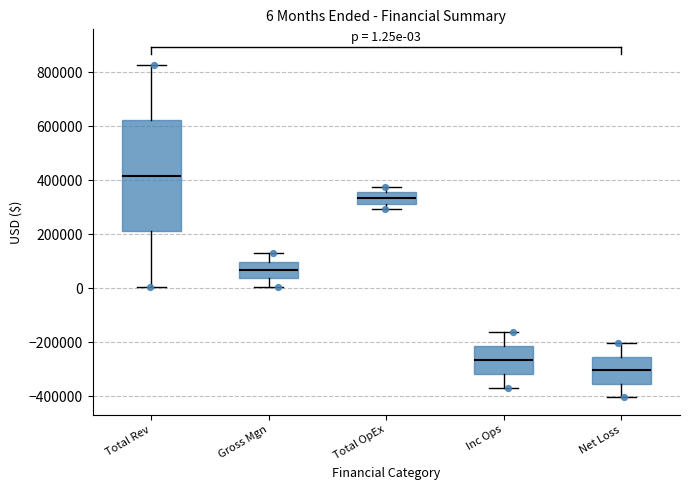

Comparing the boxes themselves (not the whiskers), which one is the tallest?

Total Rev